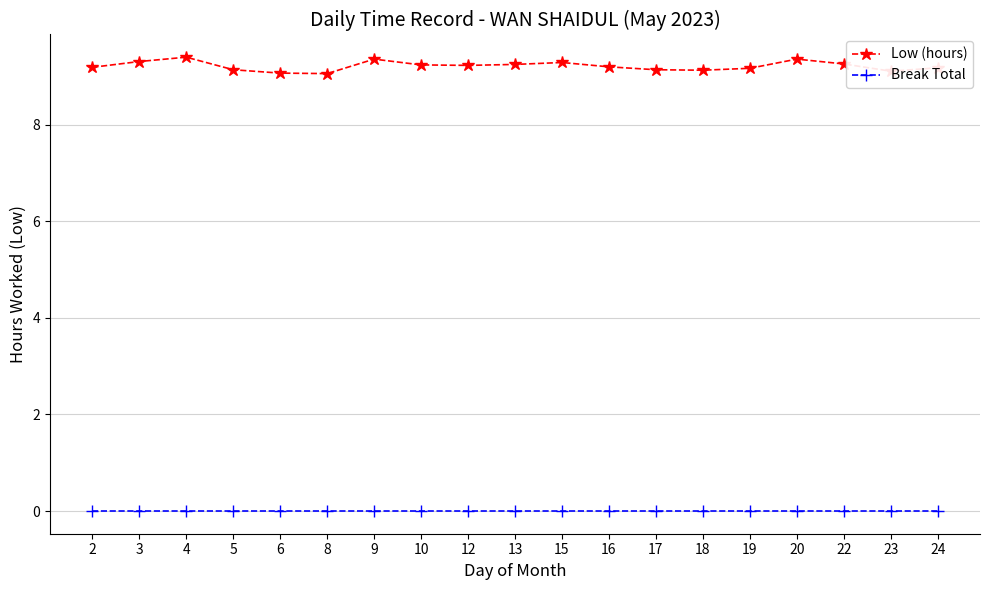

List the series in order of their peak value, highest first.

Low (hours), Break Total